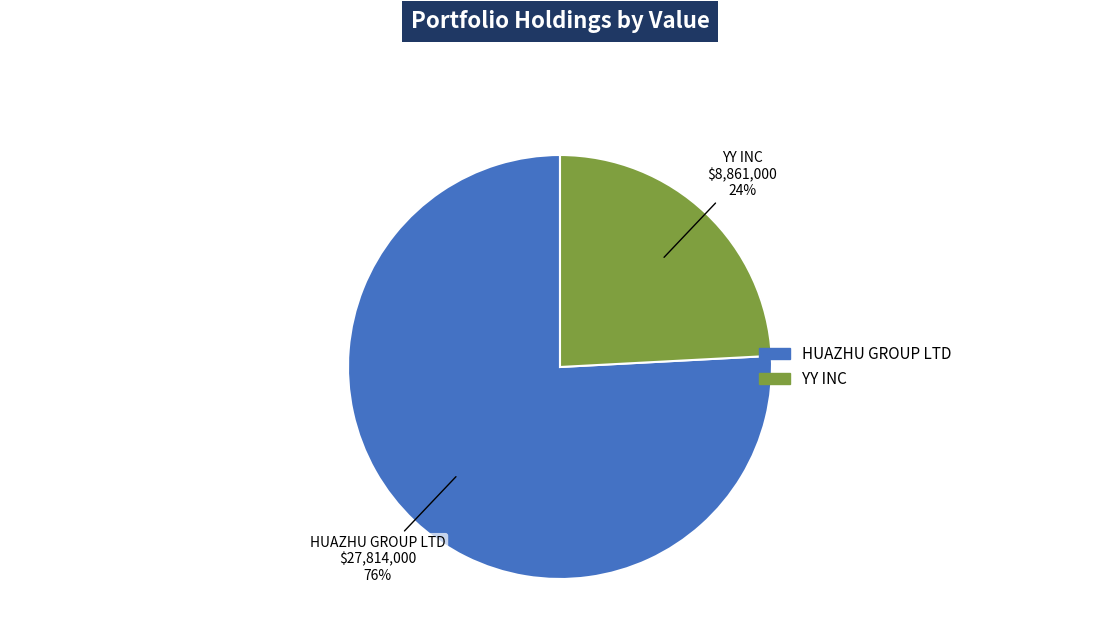

The YY INC slice represents 24% of the pie. True or false?

True